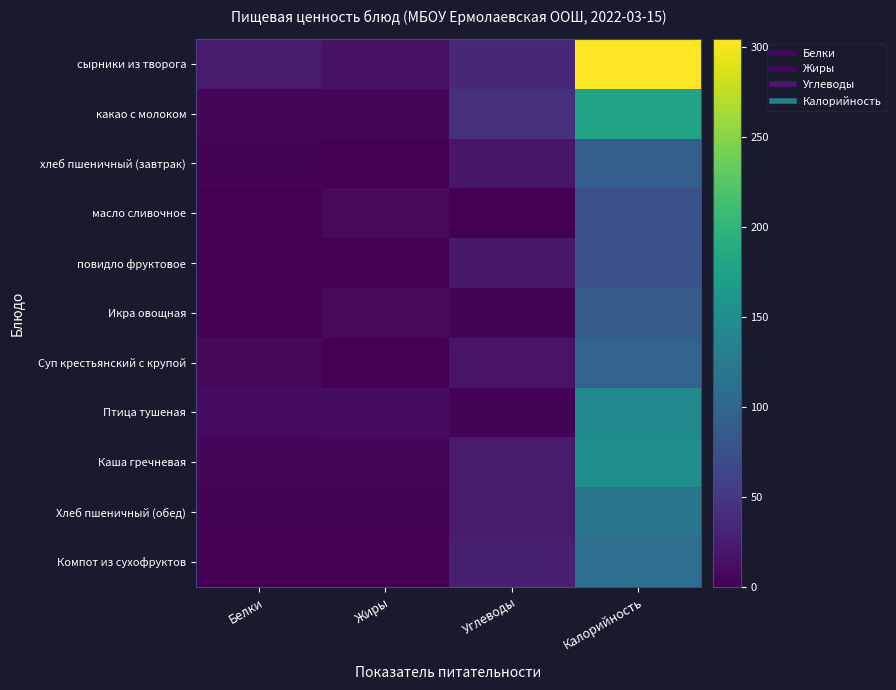

At Жиры, list the series in order from smallest to largest.

повидло фруктовое, Компот из сухофруктов, Суп крестьянский с крупой, хлеб пшеничный (завтрак), Хлеб пшеничный (обед), какао с молоком, Каша гречневая, Икра овощная, масло сливочное, Птица тушеная, сырники из творога